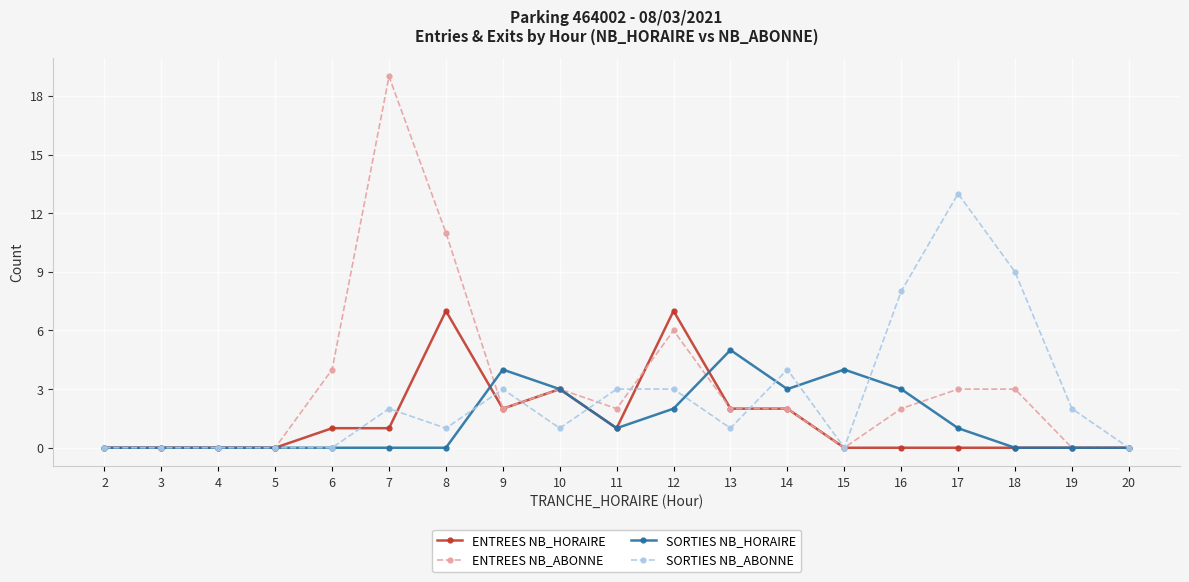

Does the chart have visible grid lines?

Yes